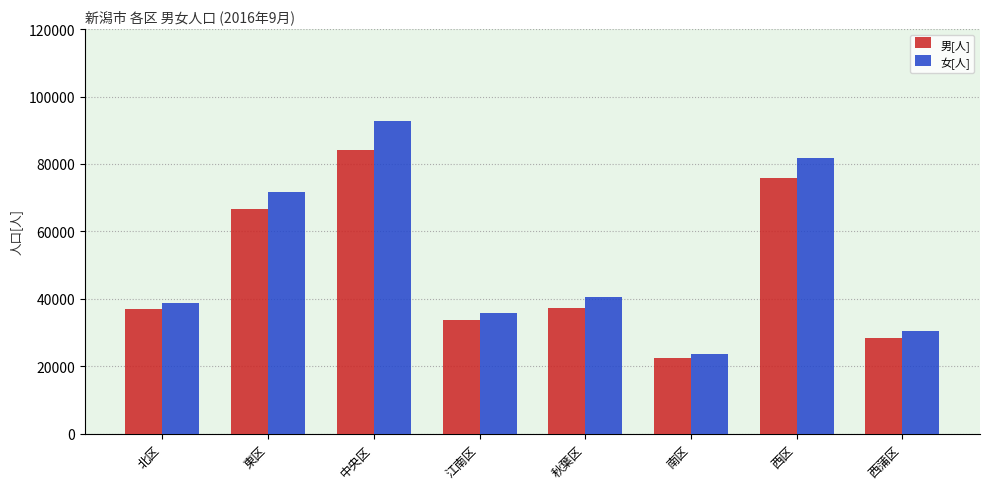

Rank the series by their maximum value, from lowest to highest.

男[人], 女[人]